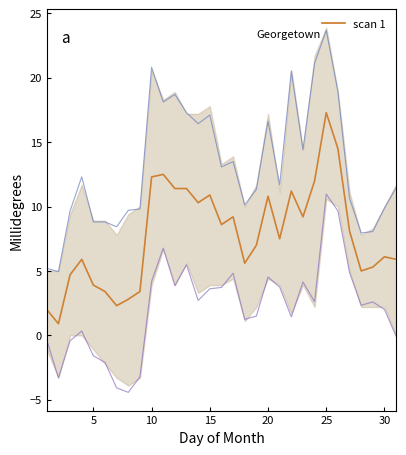

Reading left to right, what are all the values shown in this chart?

Max Temp (°C): 5.2	4.9	9.7	12.3	8.8	8.8	8.4	9.7	9.8	20.8	18.1	18.7	17.3	16.4	17.1	13.1	13.5	10.1	11.3	16.6	11.7	20.5	14.4	21.1	23.7	18.9	10.6	8.0	8.1	9.9	11.5
Min Temp (°C): -0.4	-3.3	-0.4	0.3	-1.6	-2.1	-4.1	-4.4	-3.2	4.2	6.8	3.9	5.5	2.7	3.6	3.7	4.8	1.2	1.5	4.5	3.7	1.4	4.1	2.6	11.0	9.7	4.9	2.3	2.6	2.0	-0.1
Mean Temp (°C): 2.0	0.9	4.7	5.9	3.9	3.4	2.3	2.8	3.4	12.3	12.5	11.4	11.4	10.3	10.9	8.6	9.2	5.6	7.0	10.8	7.5	11.2	9.2	12.0	17.3	14.5	8.1	5.0	5.3	6.1	5.9